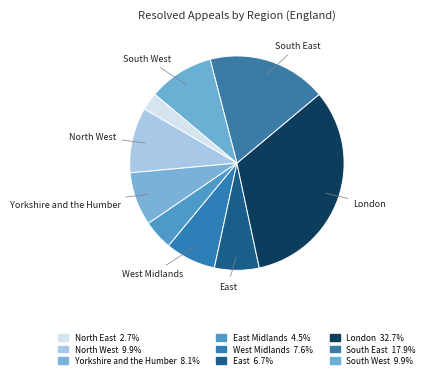

Which category has the biggest portion of the pie?

London